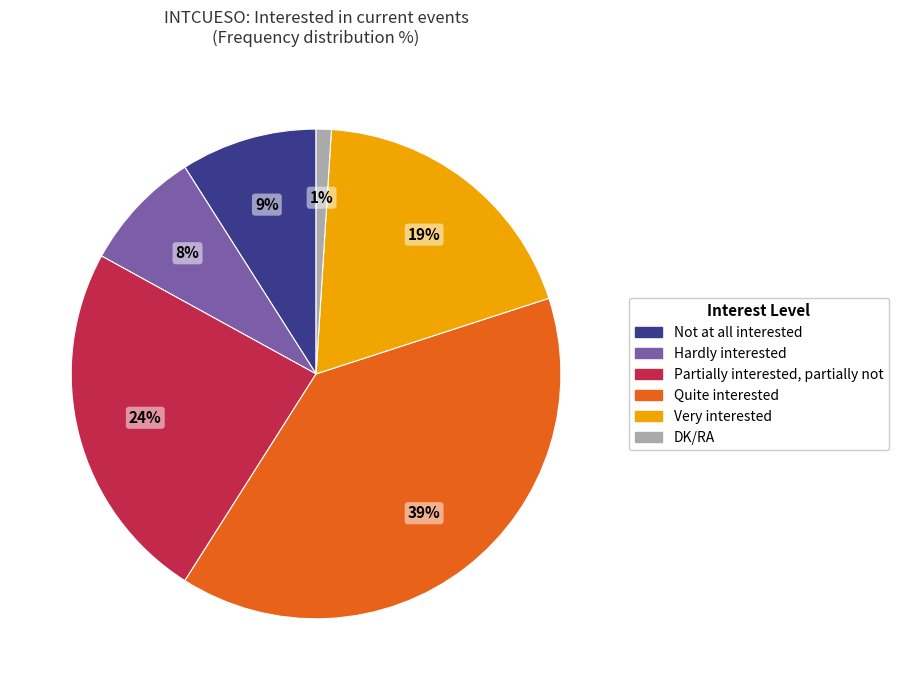

Combined, do Hardly interested and Partially interested, partially not account for over 50%?

No